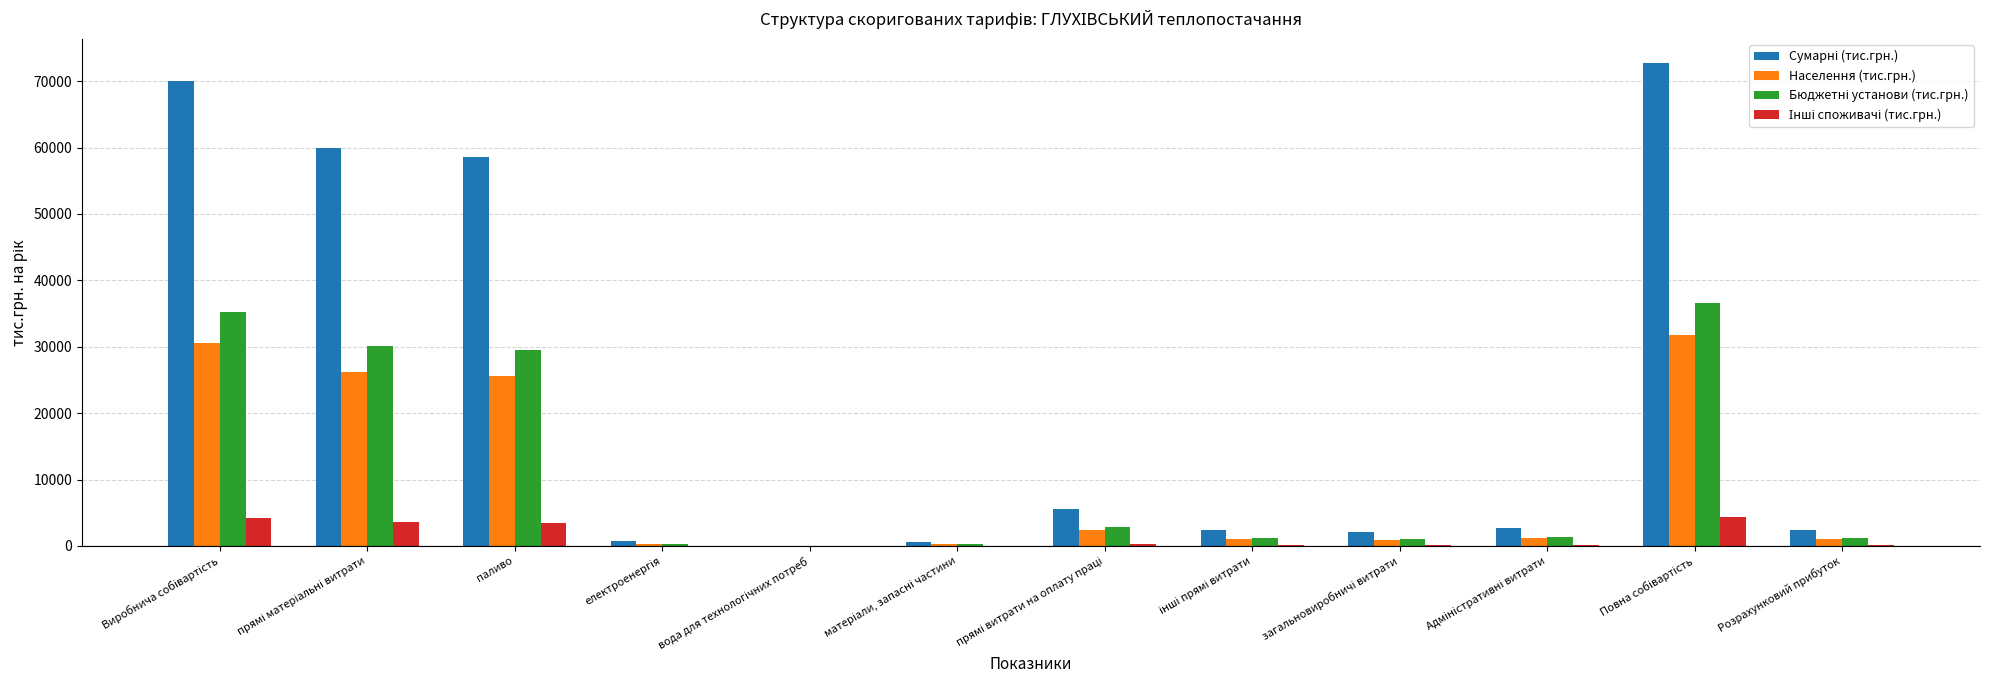

What is the greatest value displayed?

72723.7